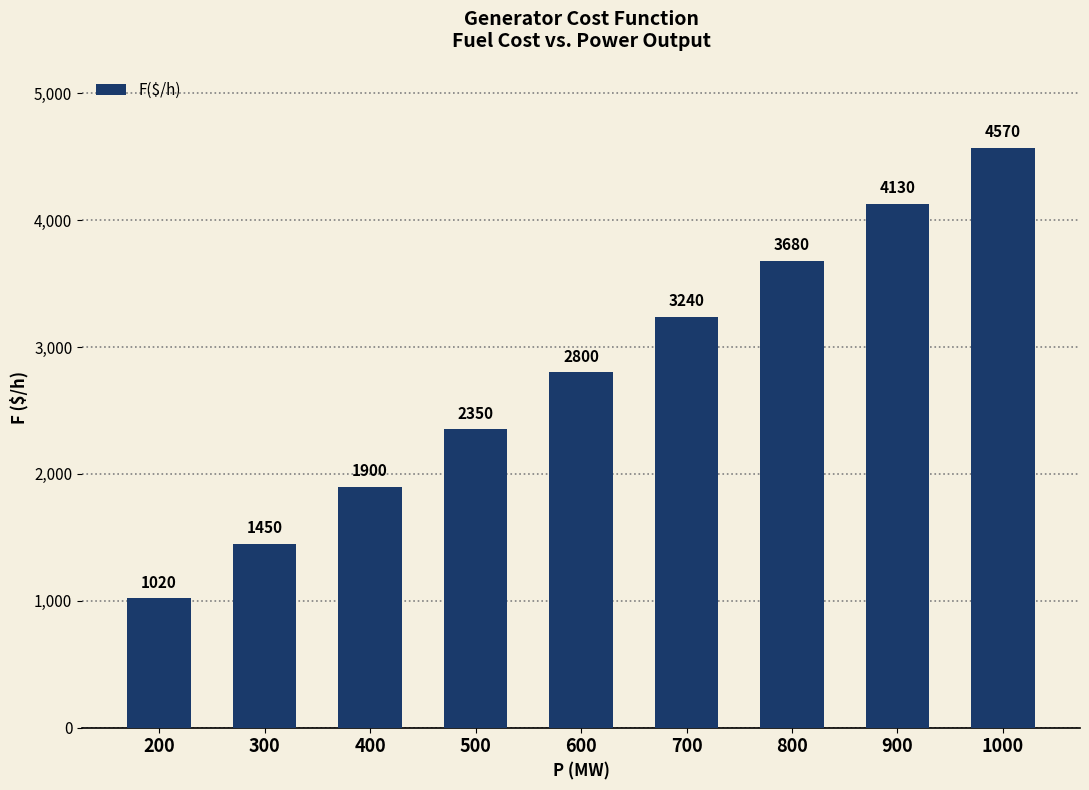

Rank the categories by value from lowest to highest.

200, 300, 400, 500, 600, 700, 800, 900, 1000